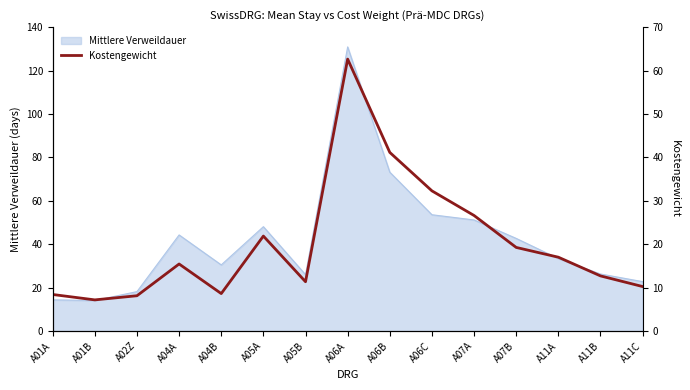

How many interior local valleys (lower than both neighbors) does the data have?

3